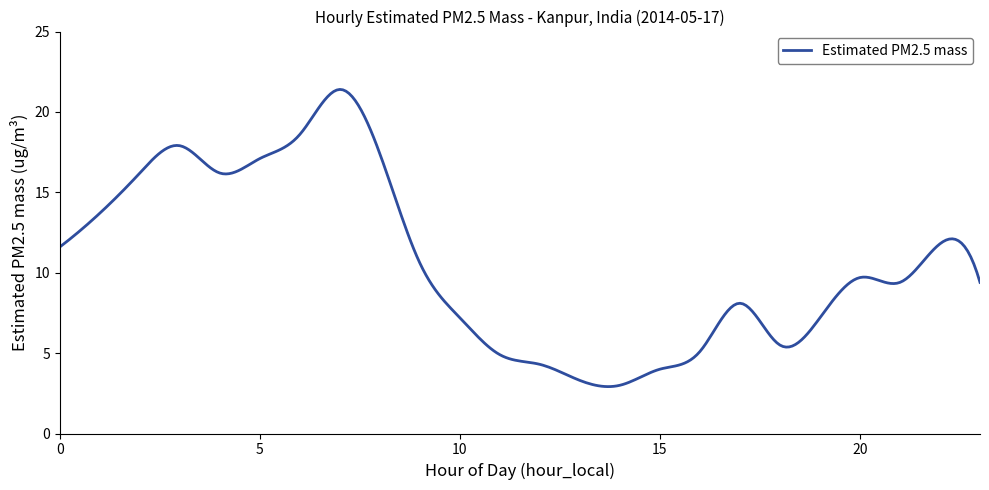

What is the smallest value displayed?

2.9